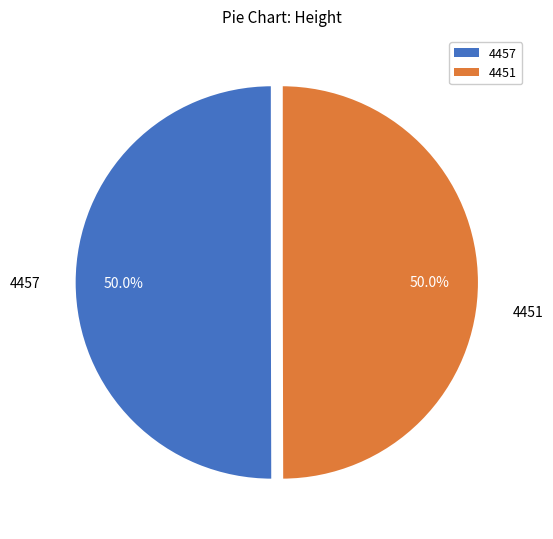

How many slices are in this pie chart?

2